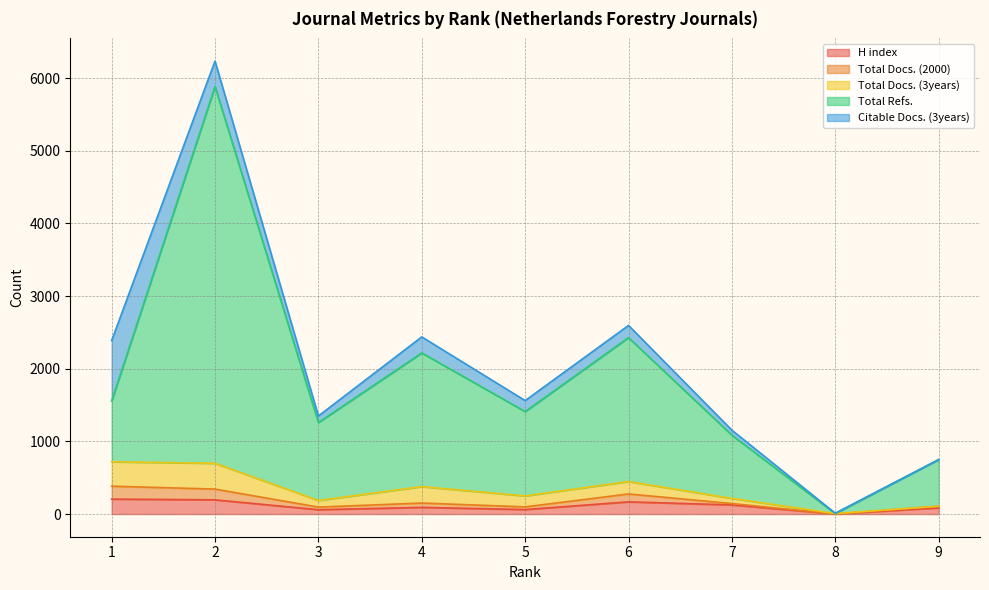

Which series has the widest spread of values?

Total Refs.